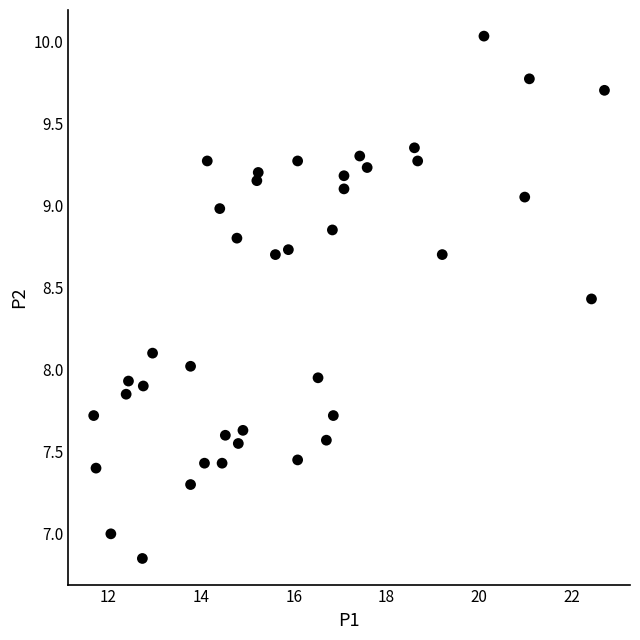

What is the range of Y values (max minus min)?

3.2